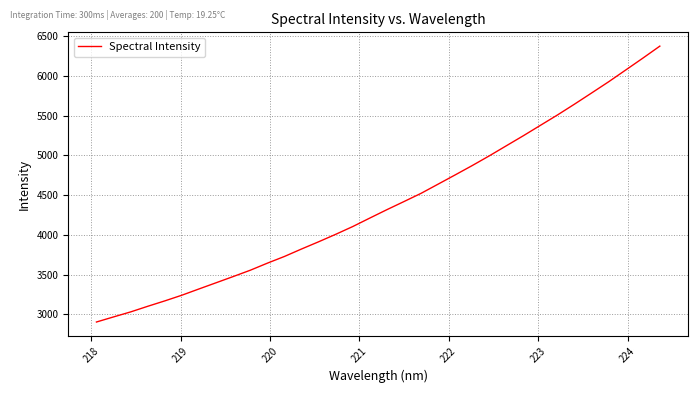

What is the difference between the maximum and minimum values?

3468.1